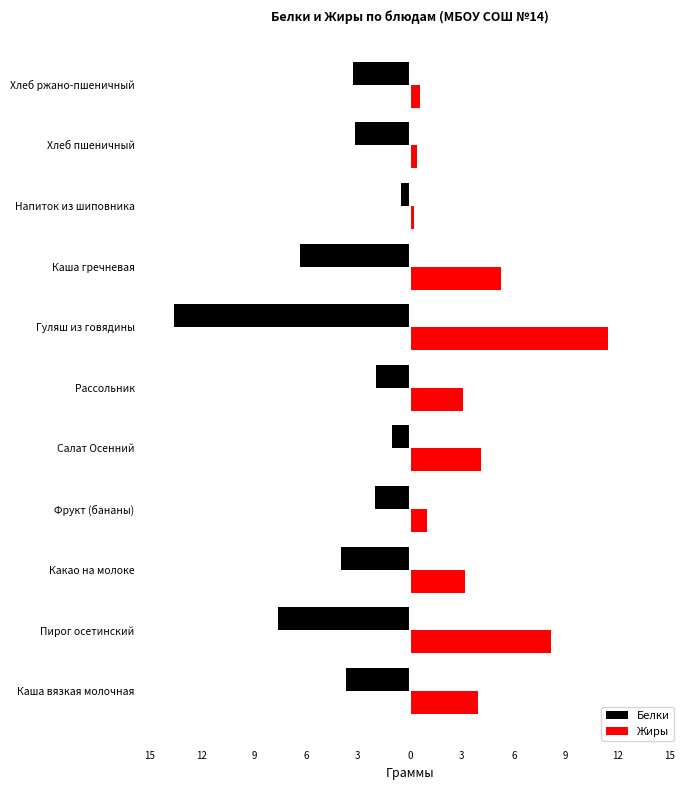

Which series has the largest range (max minus min)?

Белки